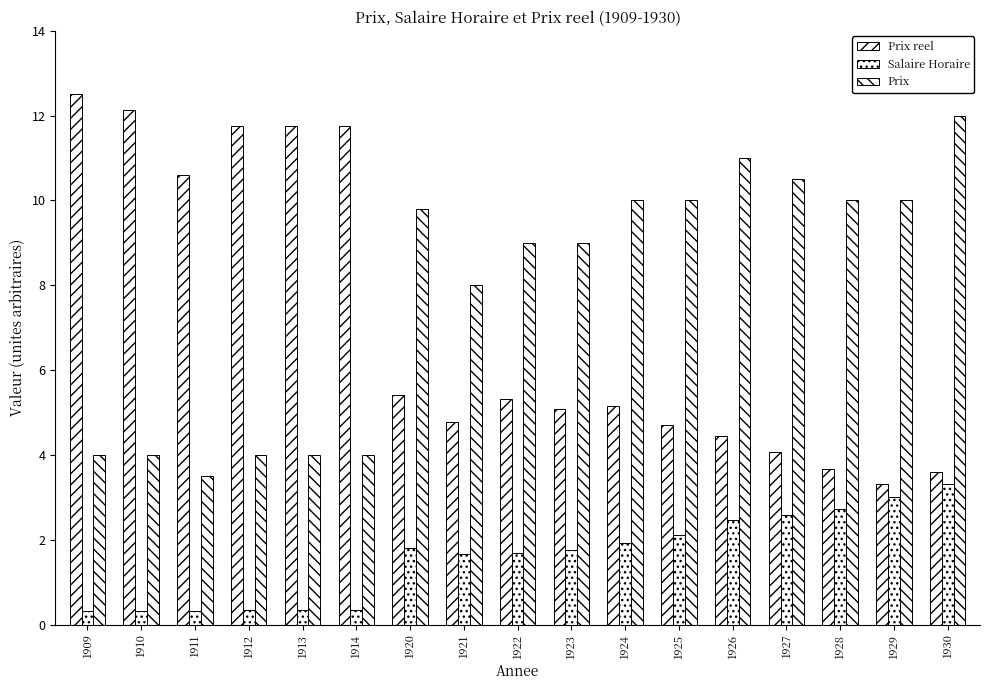

Where does the Prix reel series first go above 5?

1909